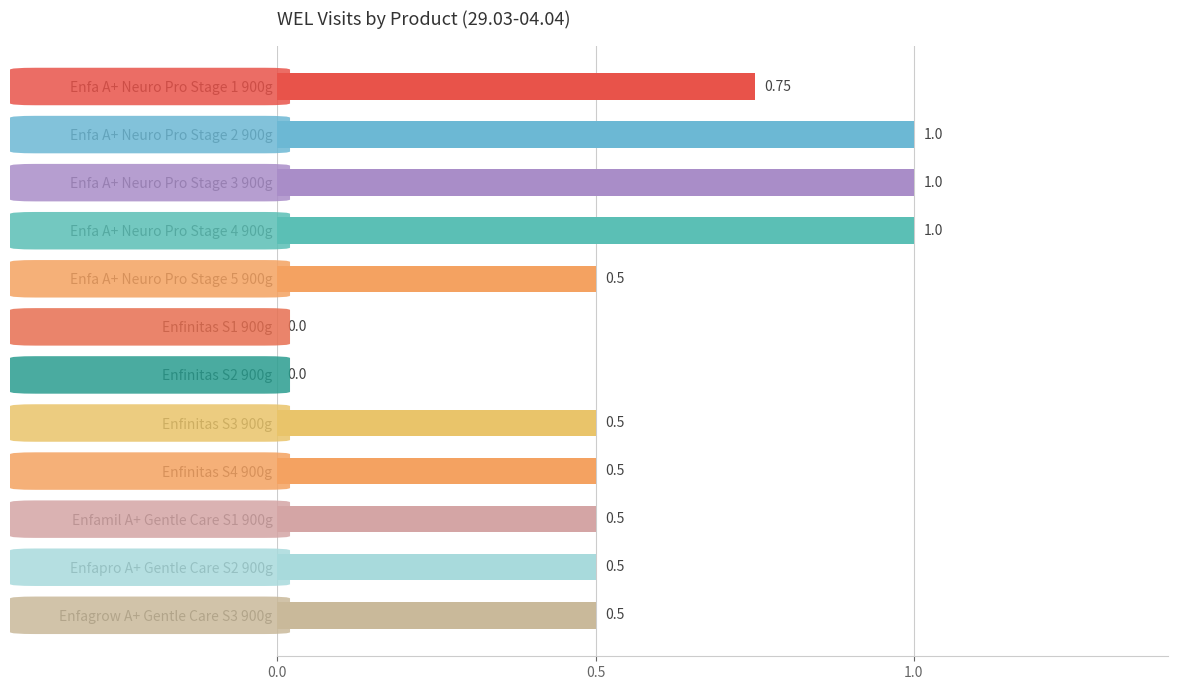

What is the sum of the values at Enfamil A+ Gentle Care S1 900g and Enfa A+ Neuro Pro Stage 3 900g?

1.5